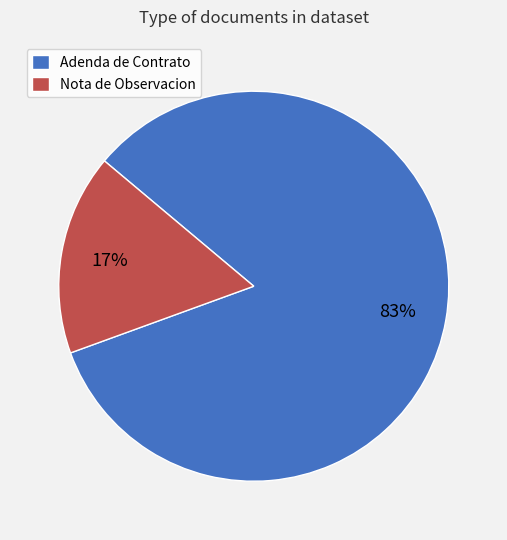

To the nearest percent, what portion does Adenda de Contrato represent?

83%